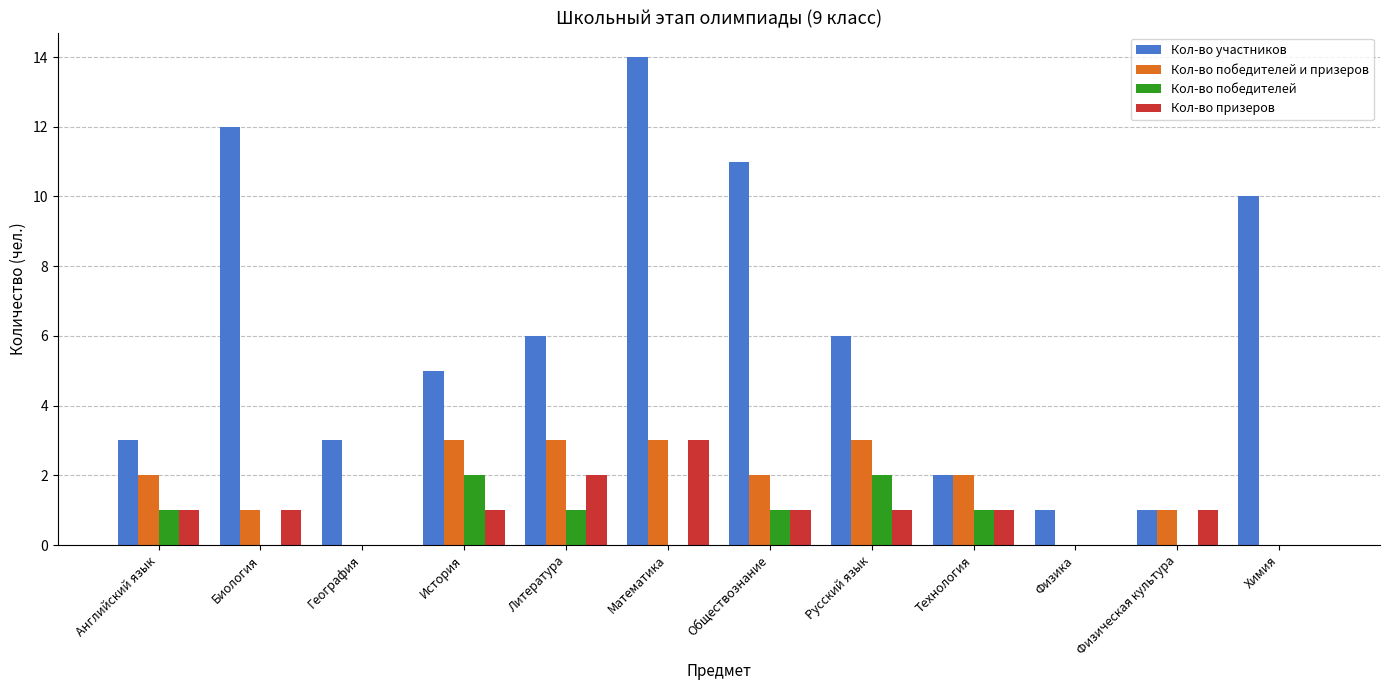

True or false: Кол-во призеров has a value of 0 at История.

False